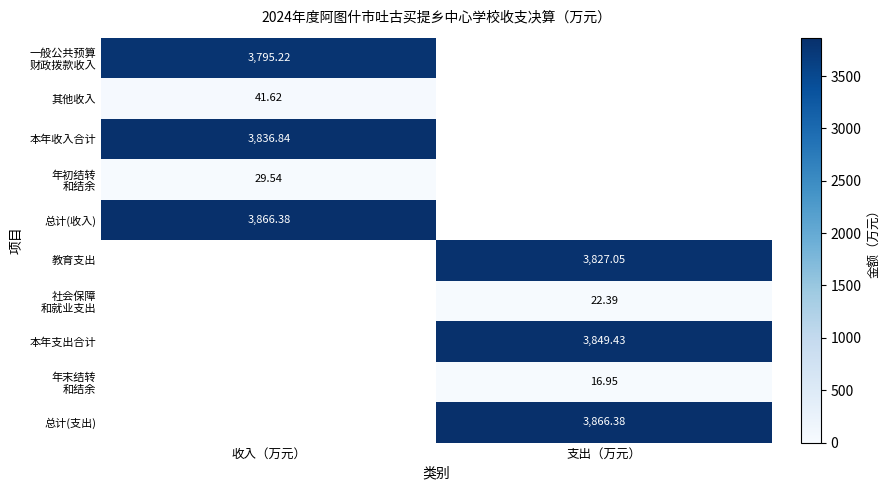

Is the value of 总计(支出) at 支出（万元） greater than the value of 其他收入 at 收入（万元）?

Yes